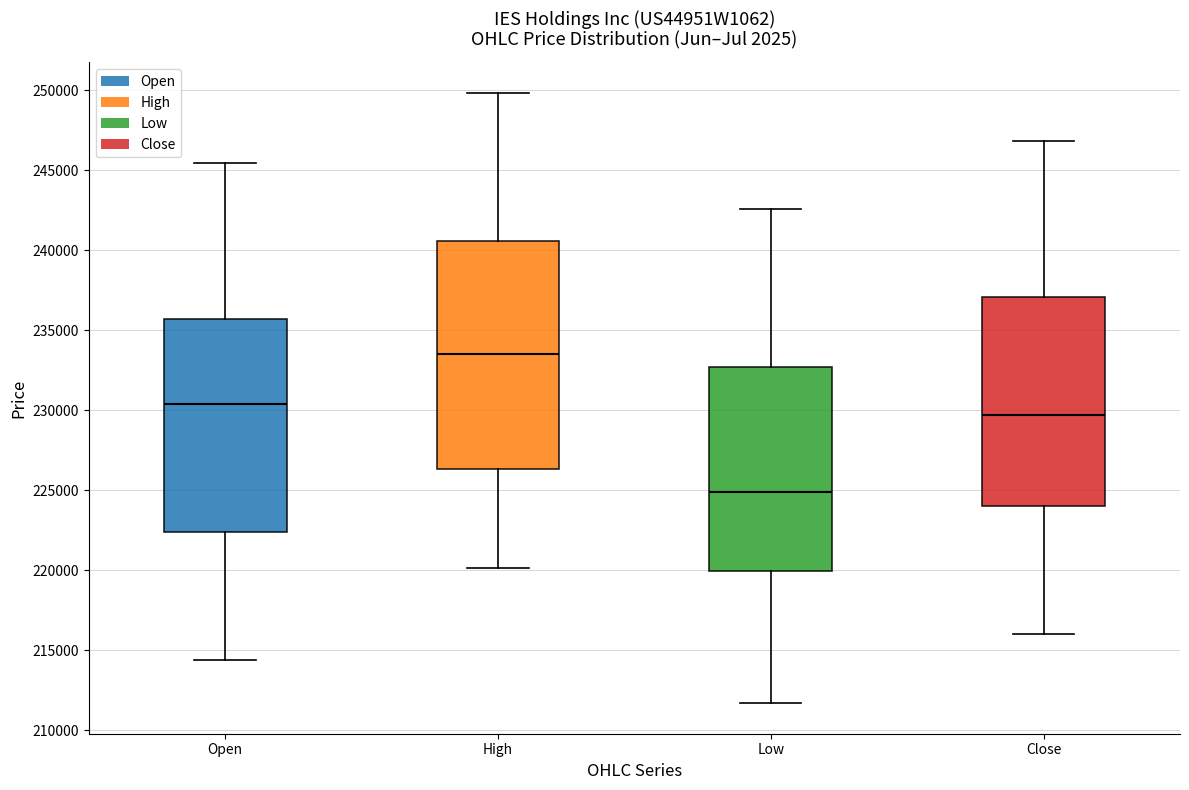

Reading left to right, read every box against the y-axis: the position of its median line, the range the box covers, and the ends of its whiskers. The values are not printed on the chart, so give them approximately, as read against the axis.

Open: median 230500, box 222500 to 235500, whiskers 214500 to 245500
High: median 233500, box 226500 to 240500, whiskers 220000 to 250000
Low: median 225000, box 220000 to 232500, whiskers 211500 to 242500
Close: median 229500, box 224000 to 237000, whiskers 216000 to 247000